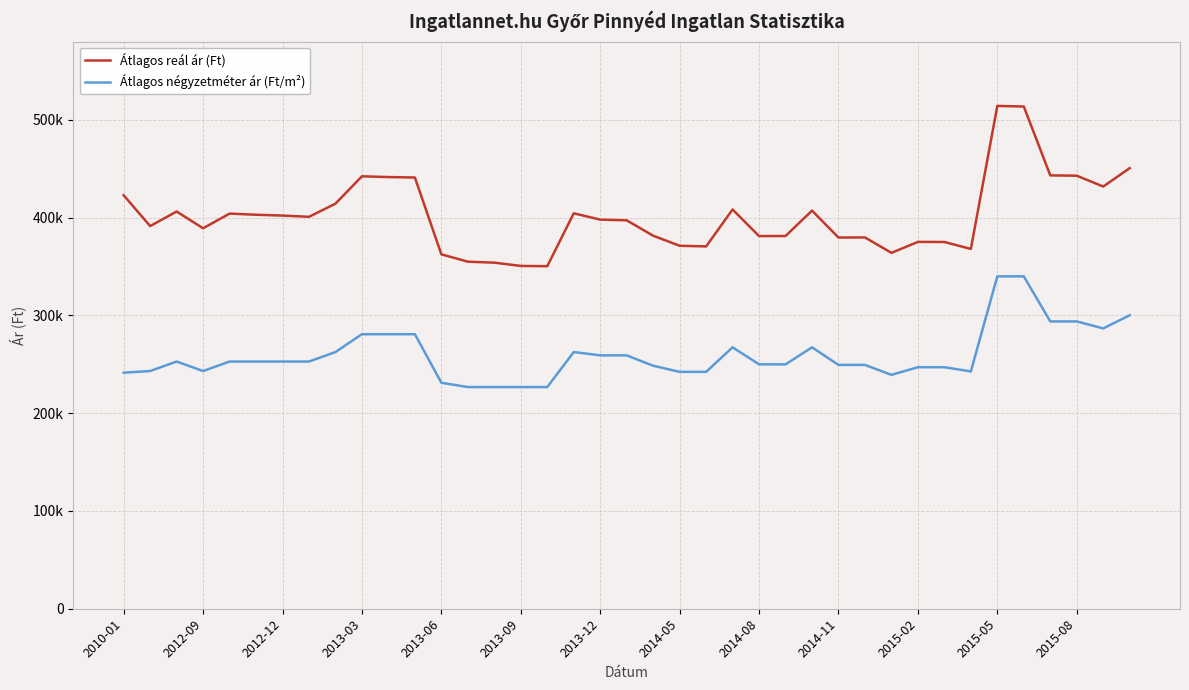

At which label does Átlagos reál ár (Ft) reach its minimum?

16